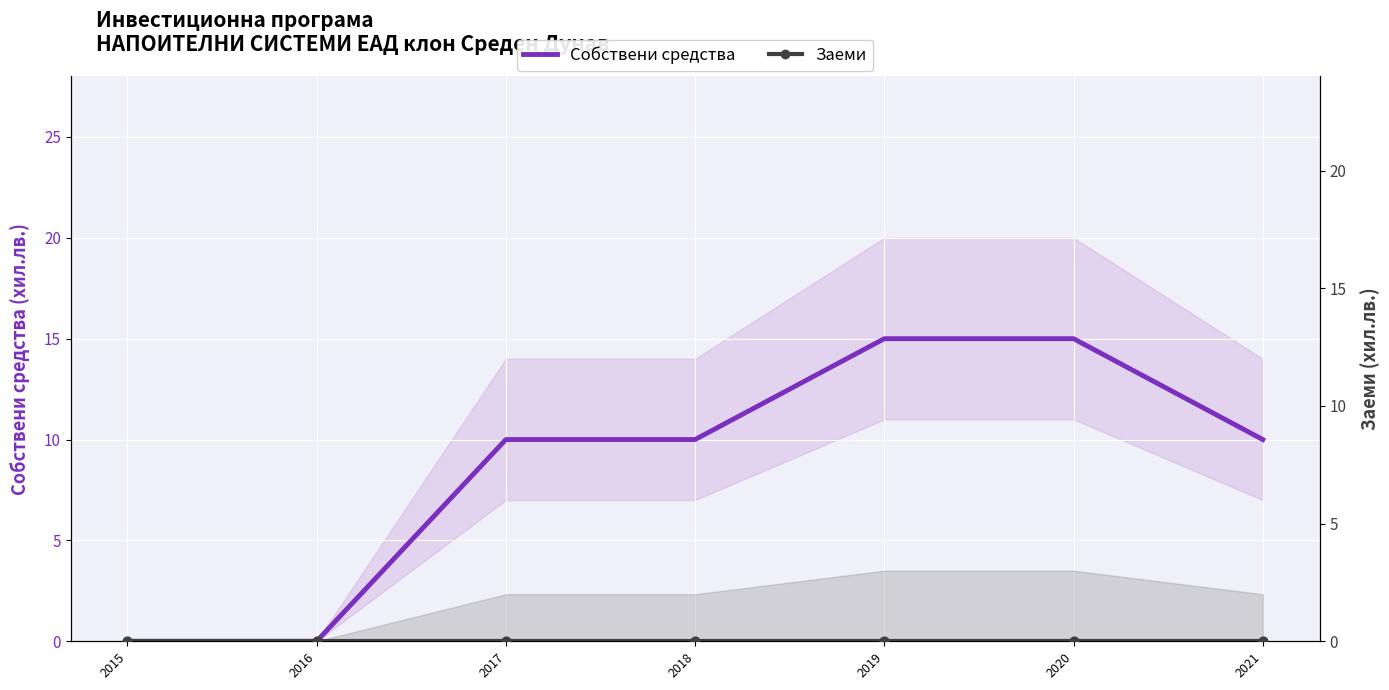

Which series has the largest total across all categories?

Собствени средства